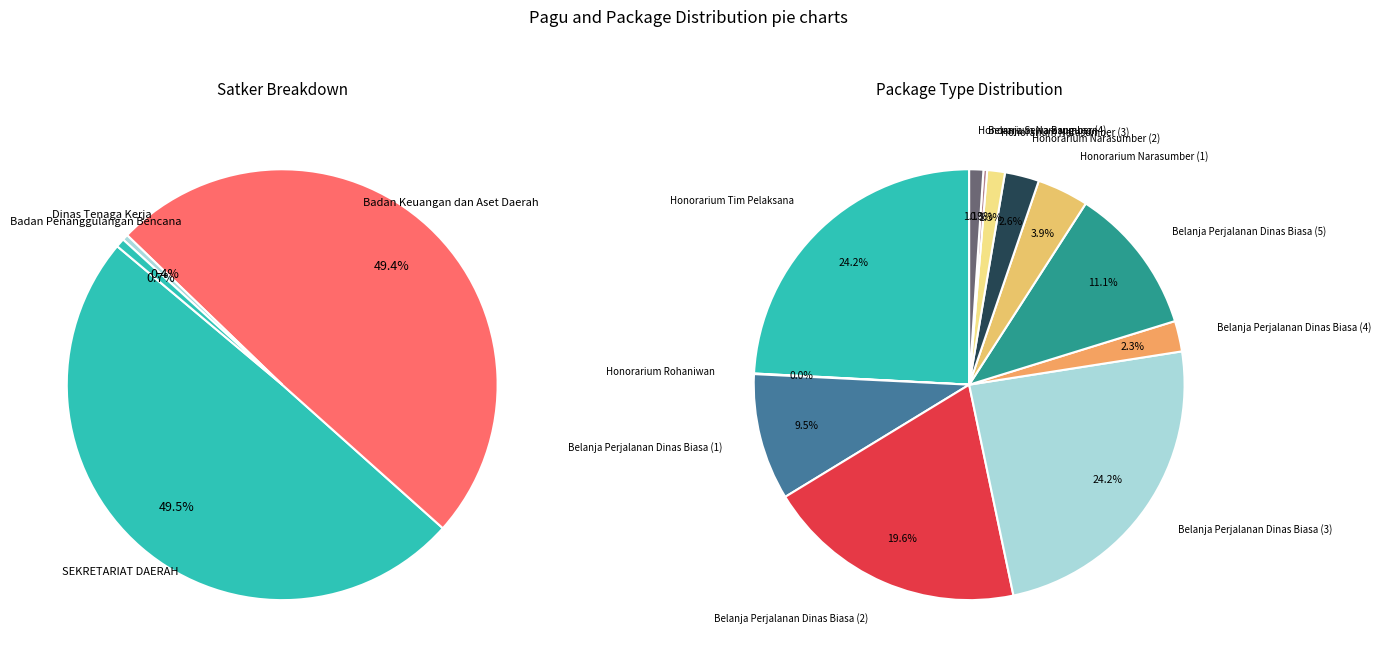

How many slices are in this pie chart?

12